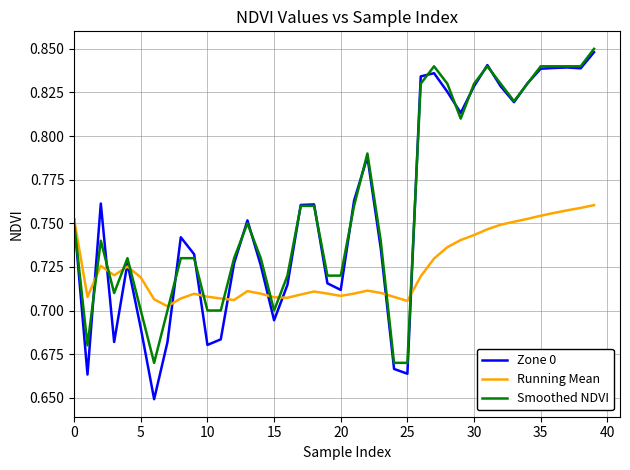

What are all the series names shown in the legend?

Zone 0, Running Mean, Smoothed NDVI